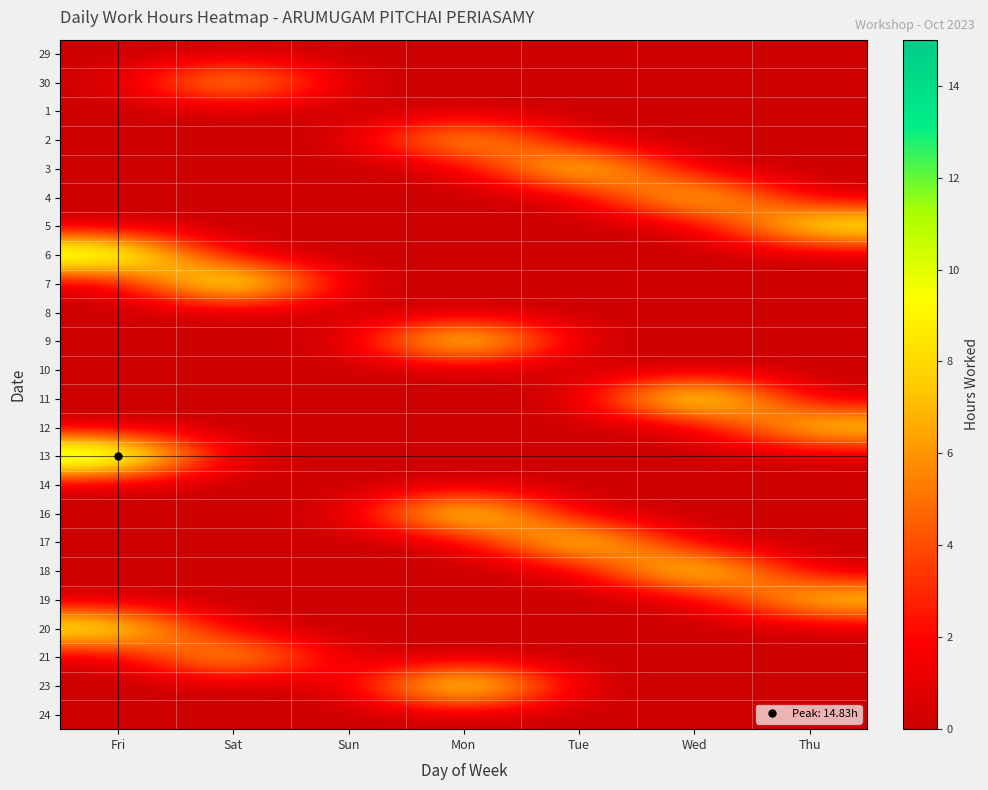

Reading left to right, transcribe all the data shown in this chart.

29: Fri=0.0	Sat=0.0	Sun=0.0	Mon=0.0	Tue=0.0	Wed=0.0	Thu=0.0
30: Fri=0.0	Sat=9.3	Sun=0.0	Mon=0.0	Tue=0.0	Wed=0.0	Thu=0.0
1: Fri=0.0	Sat=0.0	Sun=0.0	Mon=0.0	Tue=0.0	Wed=0.0	Thu=0.0
2: Fri=0.0	Sat=0.0	Sun=0.0	Mon=9.4	Tue=0.0	Wed=0.0	Thu=0.0
3: Fri=0.0	Sat=0.0	Sun=0.0	Mon=0.0	Tue=11.3	Wed=0.0	Thu=0.0
4: Fri=0.0	Sat=0.0	Sun=0.0	Mon=0.0	Tue=0.0	Wed=10.6	Thu=0.0
5: Fri=0.0	Sat=0.0	Sun=0.0	Mon=0.0	Tue=0.0	Wed=0.0	Thu=11.1
6: Fri=13.6	Sat=0.0	Sun=0.0	Mon=0.0	Tue=0.0	Wed=0.0	Thu=0.0
7: Fri=0.0	Sat=13.8	Sun=0.0	Mon=0.0	Tue=0.0	Wed=0.0	Thu=0.0
8: Fri=0.0	Sat=0.0	Sun=0.0	Mon=0.0	Tue=0.0	Wed=0.0	Thu=0.0
9: Fri=0.0	Sat=0.0	Sun=0.0	Mon=12.5	Tue=0.0	Wed=0.0	Thu=0.0
10: Fri=0.0	Sat=0.0	Sun=0.0	Mon=0.0	Tue=0.0	Wed=0.0	Thu=0.0
11: Fri=0.0	Sat=0.0	Sun=0.0	Mon=0.0	Tue=0.0	Wed=13.4	Thu=0.0
12: Fri=0.0	Sat=0.0	Sun=0.0	Mon=0.0	Tue=0.0	Wed=0.0	Thu=9.6
13: Fri=14.8	Sat=0.0	Sun=0.0	Mon=0.0	Tue=0.0	Wed=0.0	Thu=0.0
14: Fri=0.0	Sat=0.0	Sun=0.0	Mon=0.0	Tue=0.0	Wed=0.0	Thu=0.0
16: Fri=0.0	Sat=0.0	Sun=0.0	Mon=12.4	Tue=0.0	Wed=0.0	Thu=0.0
17: Fri=0.0	Sat=0.0	Sun=0.0	Mon=0.0	Tue=11.4	Wed=0.0	Thu=0.0
18: Fri=0.0	Sat=0.0	Sun=0.0	Mon=0.0	Tue=0.0	Wed=12.0	Thu=0.0
19: Fri=0.0	Sat=0.0	Sun=0.0	Mon=0.0	Tue=0.0	Wed=0.0	Thu=9.4
20: Fri=11.1	Sat=0.0	Sun=0.0	Mon=0.0	Tue=0.0	Wed=0.0	Thu=0.0
21: Fri=0.0	Sat=9.5	Sun=0.0	Mon=0.0	Tue=0.0	Wed=0.0	Thu=0.0
23: Fri=0.0	Sat=0.0	Sun=0.0	Mon=13.5	Tue=0.0	Wed=0.0	Thu=0.0
24: Fri=0.0	Sat=0.0	Sun=0.0	Mon=0.0	Tue=0.0	Wed=0.0	Thu=0.0